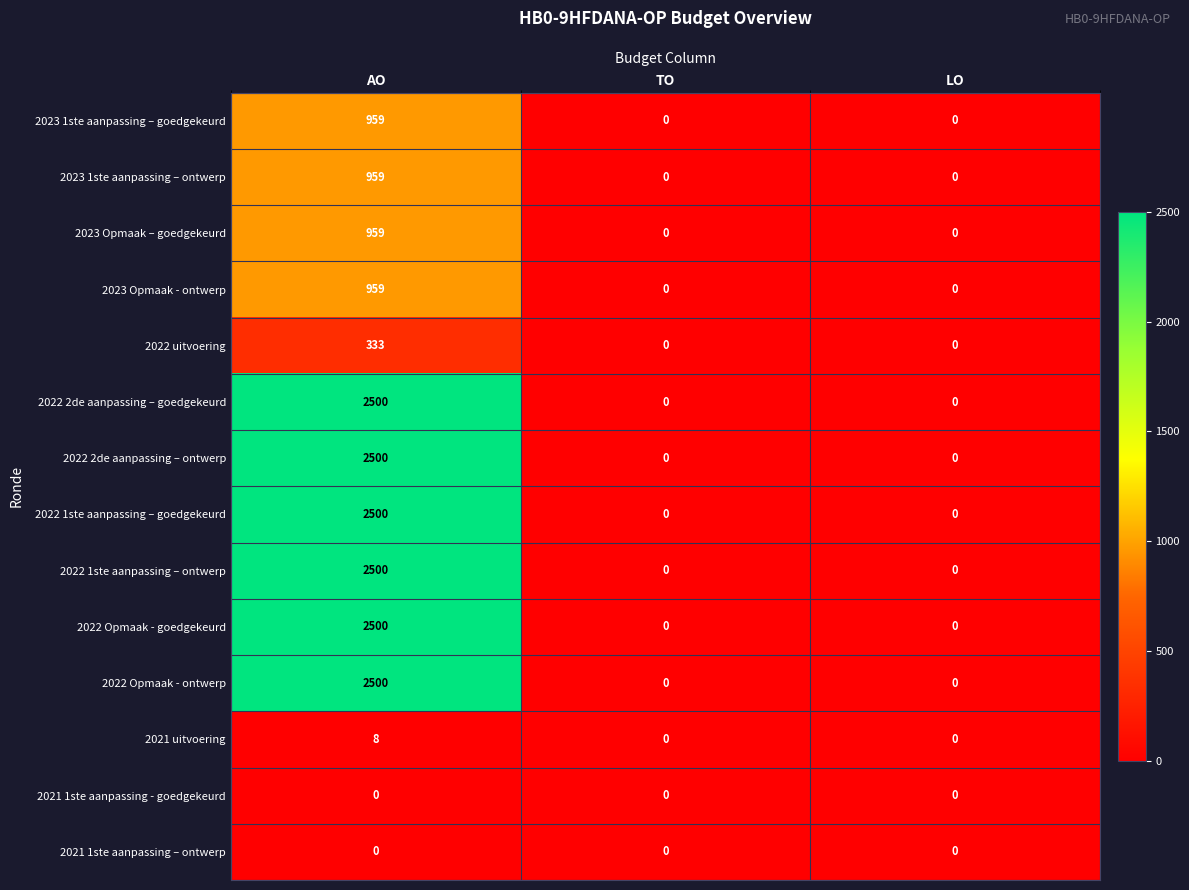

The value of 2023 1ste aanpassing – goedgekeurd at LO is 434. True or false?

False